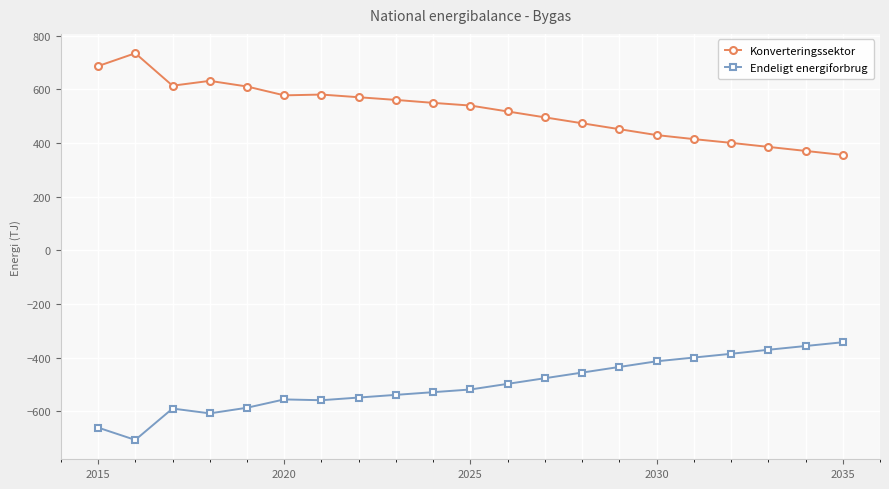

What is the greatest value displayed?

735